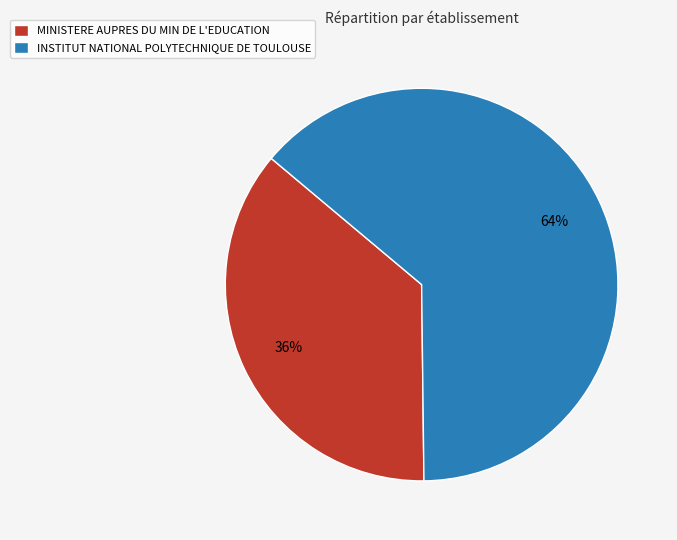

Is the sum of INSTITUT NATIONAL POLYTECHNIQUE DE TOULOUSE and MINISTERE AUPRES DU MIN DE L'EDUCATION greater than half?

Yes